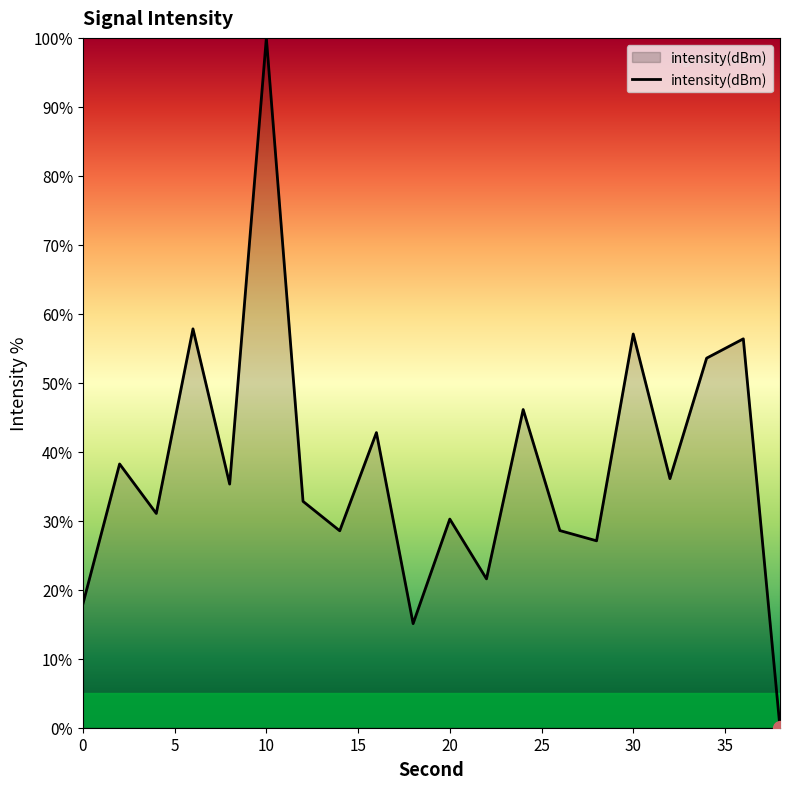

What is the greatest value displayed?

100.0